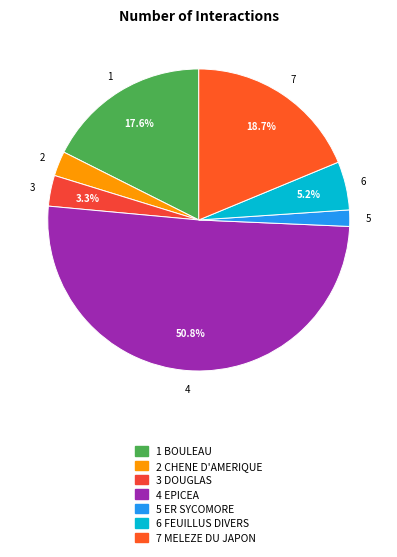

Rank the categories by value from highest to lowest.

EPICEA, MELEZE DU JAPON, BOULEAU, FEUILLUS DIVERS, DOUGLAS, CHENE D'AMERIQUE, ER SYCOMORE